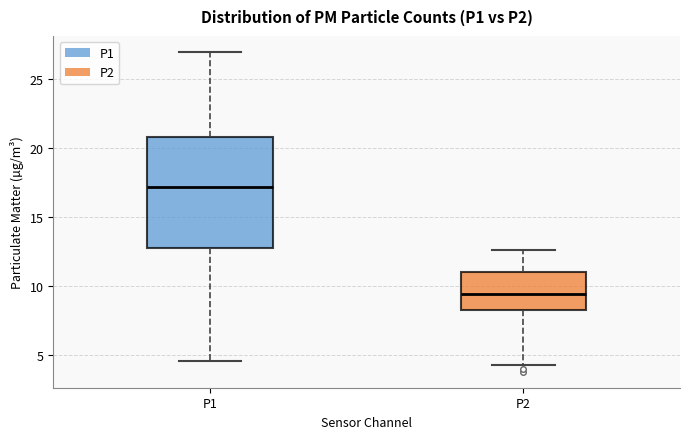

Which box is the tallest, from its lower edge to its upper edge?

P1